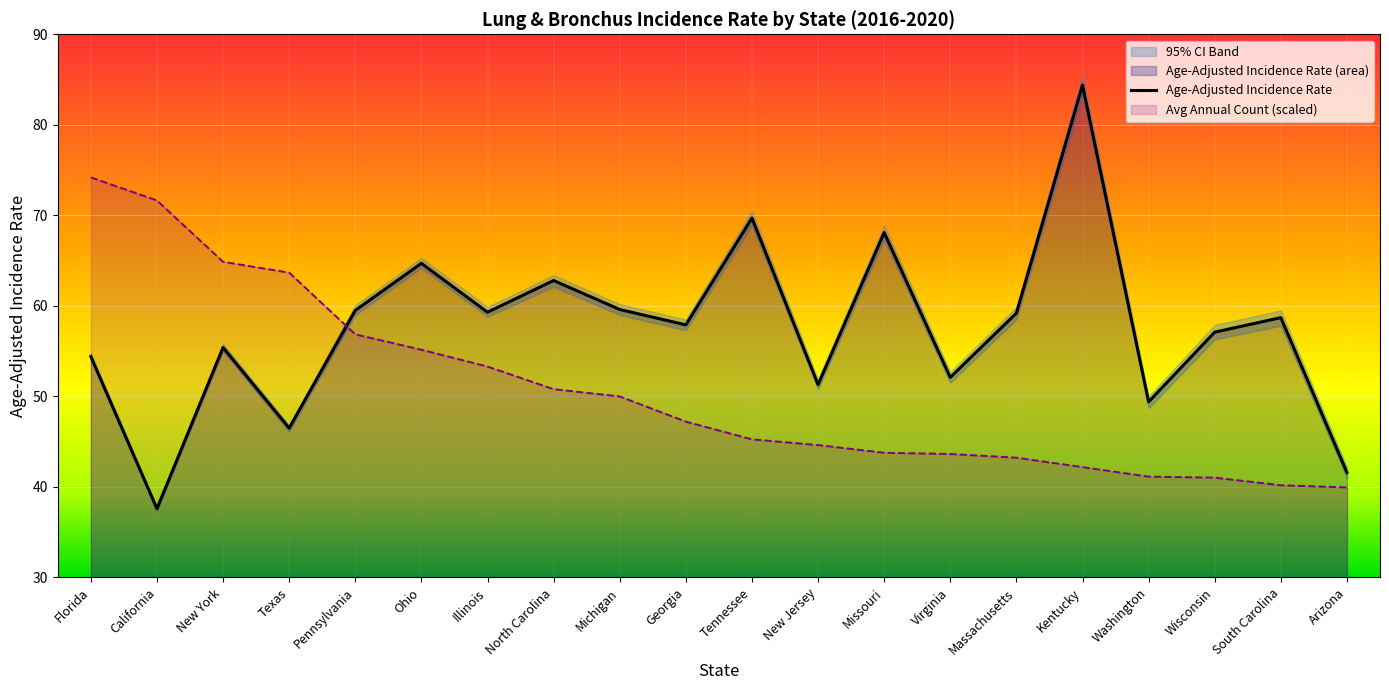

True or false: Age-Adjusted Incidence Rate and Average Annual Count (thousands) intersect in this chart.

True